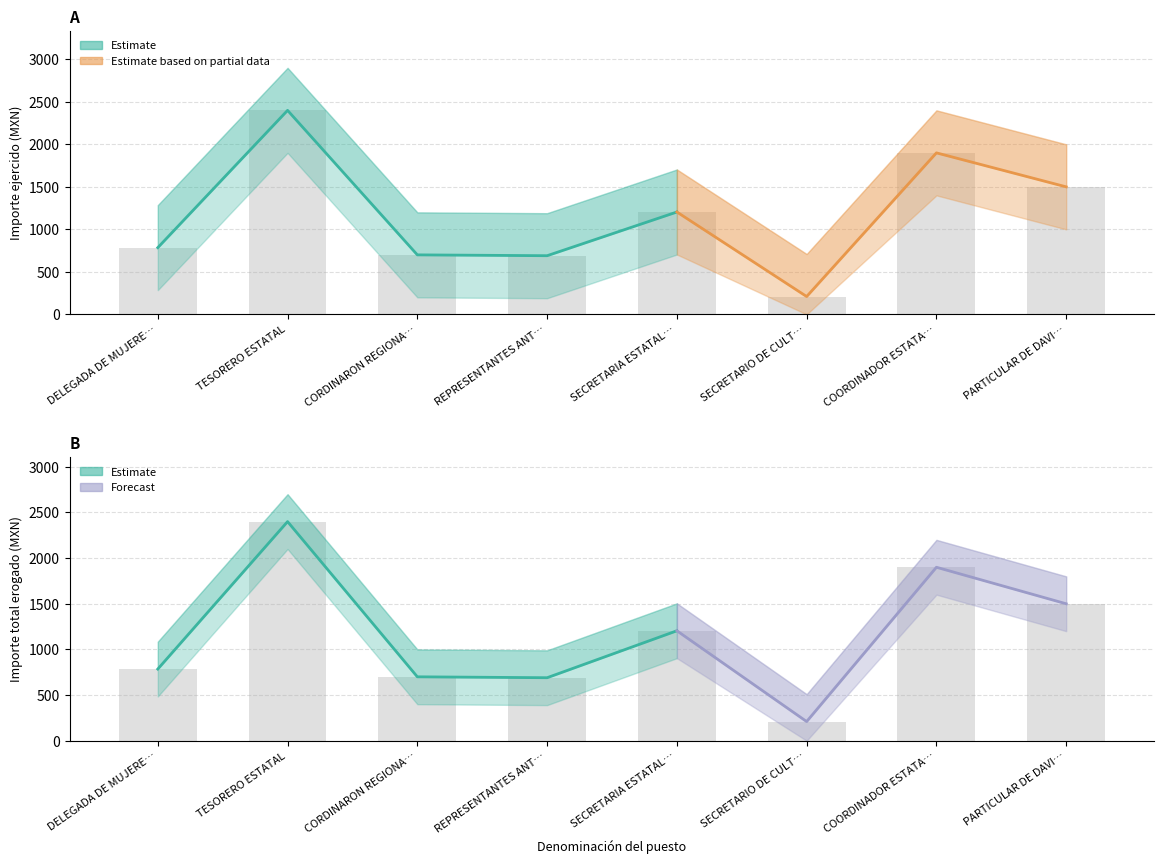

At how many categories does at least one series exceed 2362?

1